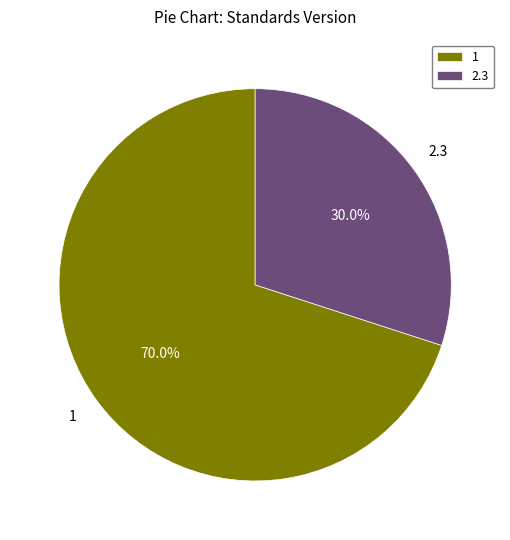

Count the number of slices in the pie.

2